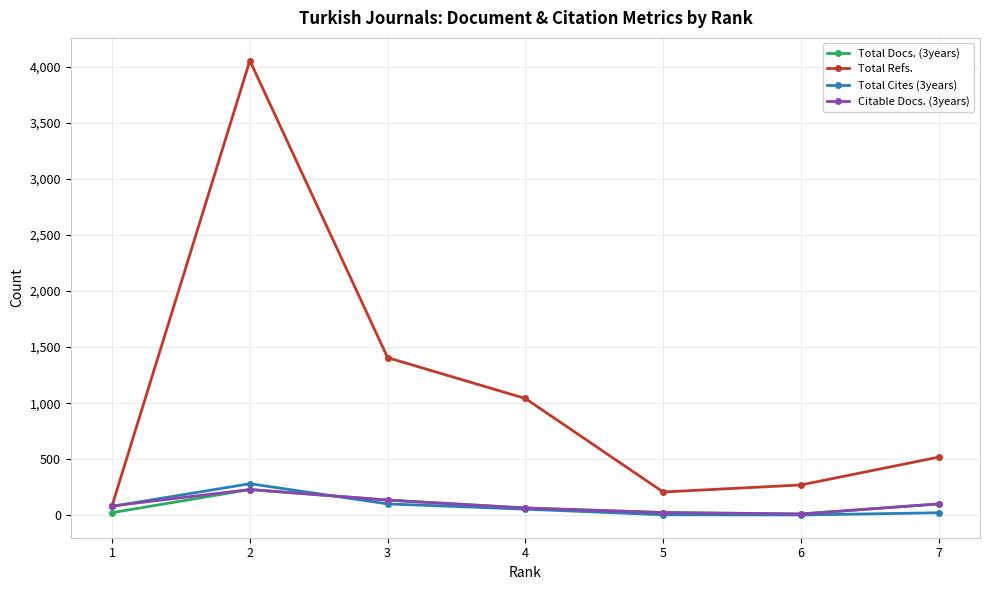

What are all the series names shown in the legend?

Total Docs. (3years), Total Refs., Total Cites (3years), Citable Docs. (3years)